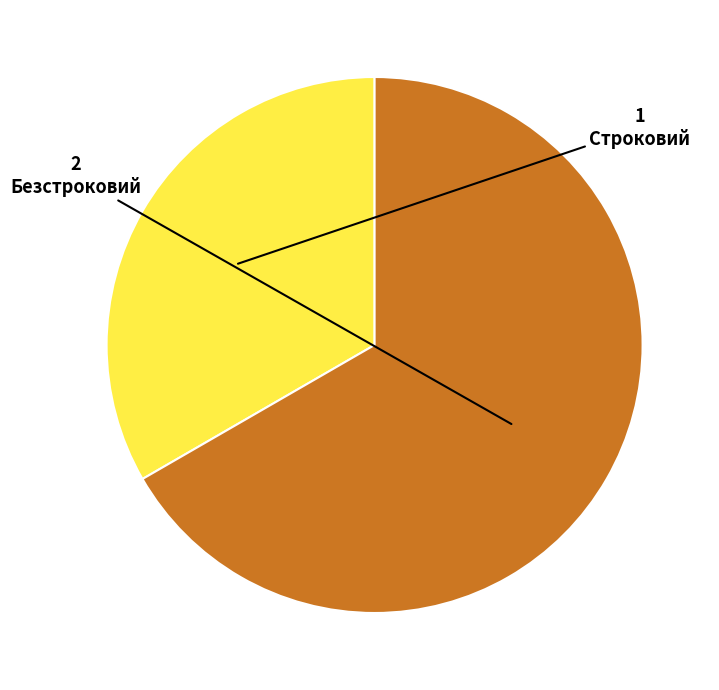

Does any single category account for the majority?

Yes